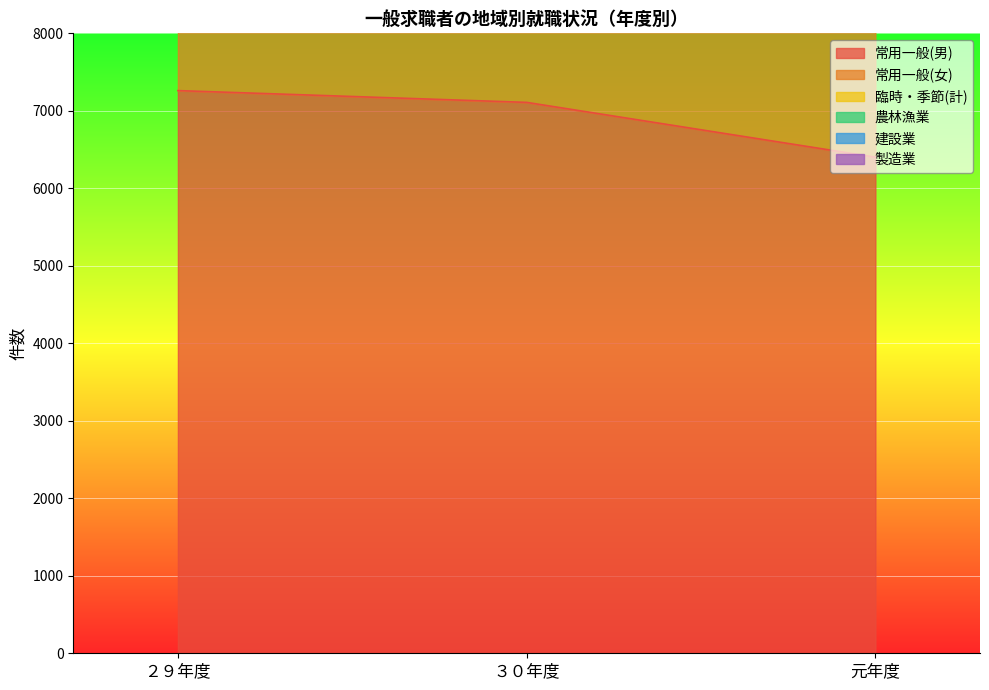

What is the difference between the highest and lowest values at 元年度?

7489